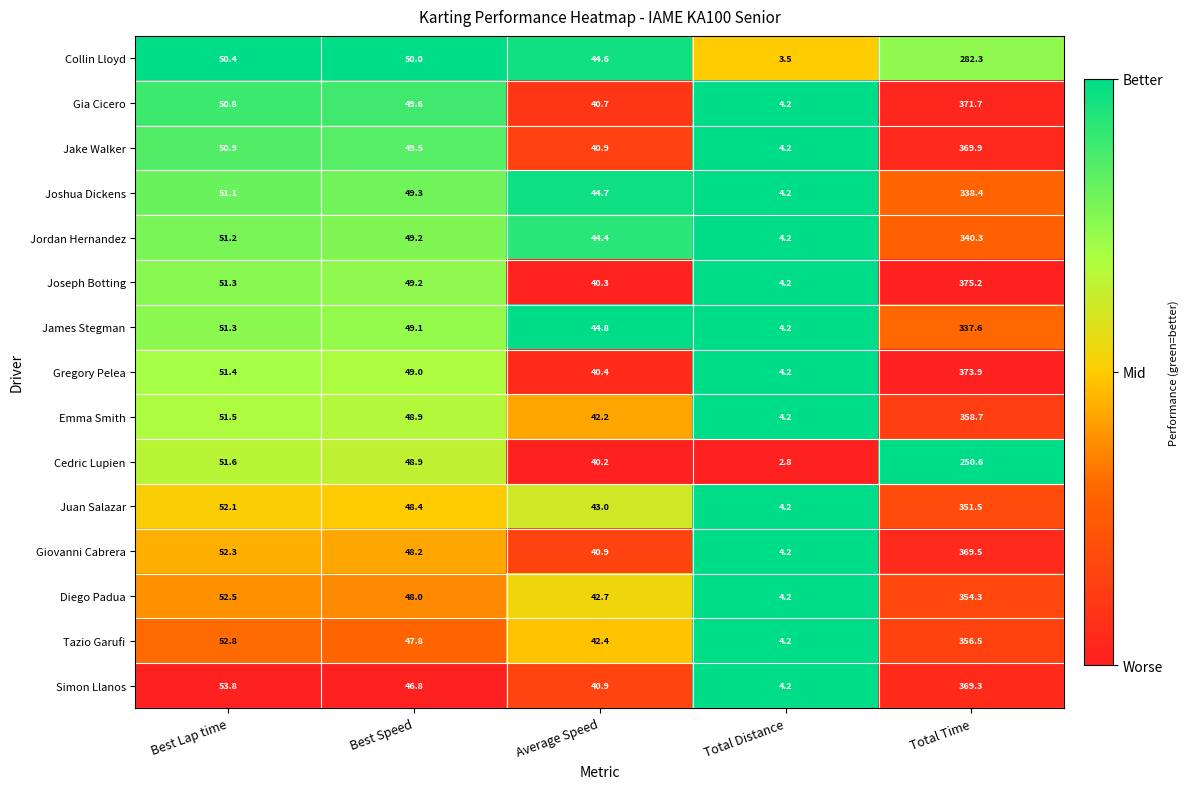

What is the sum of the Jake Walker values at Total Time and Best Speed?

419.4